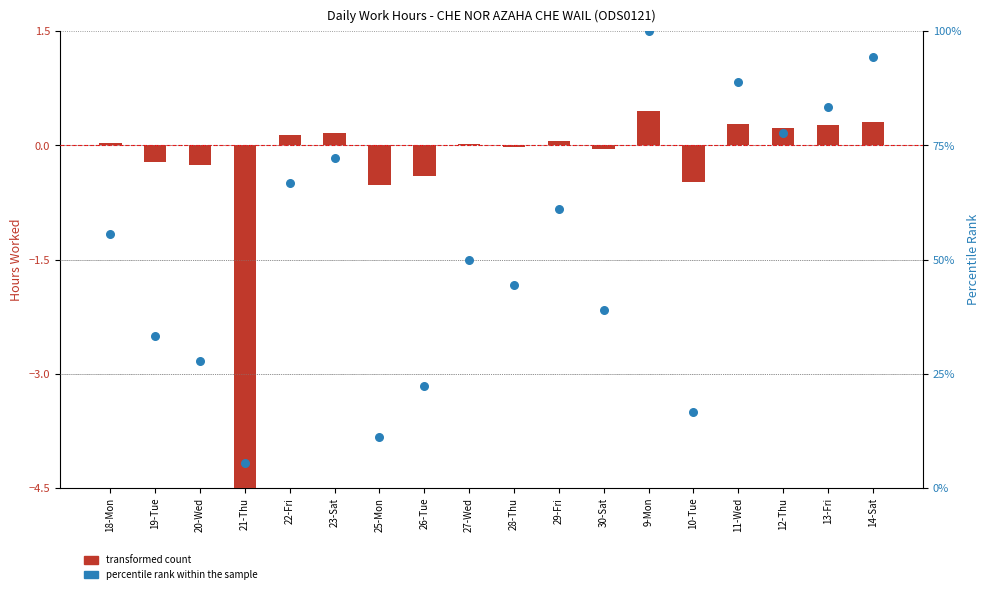

Which series reaches the minimum Y coordinate?

transformed count